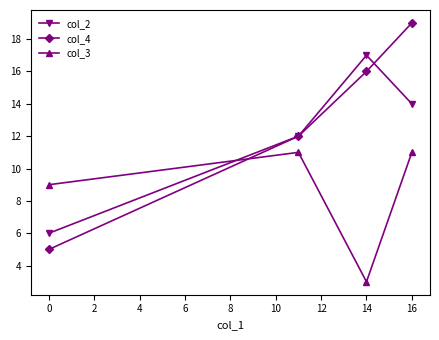

What is the value of the col_2 point at the 4th from the left?

14